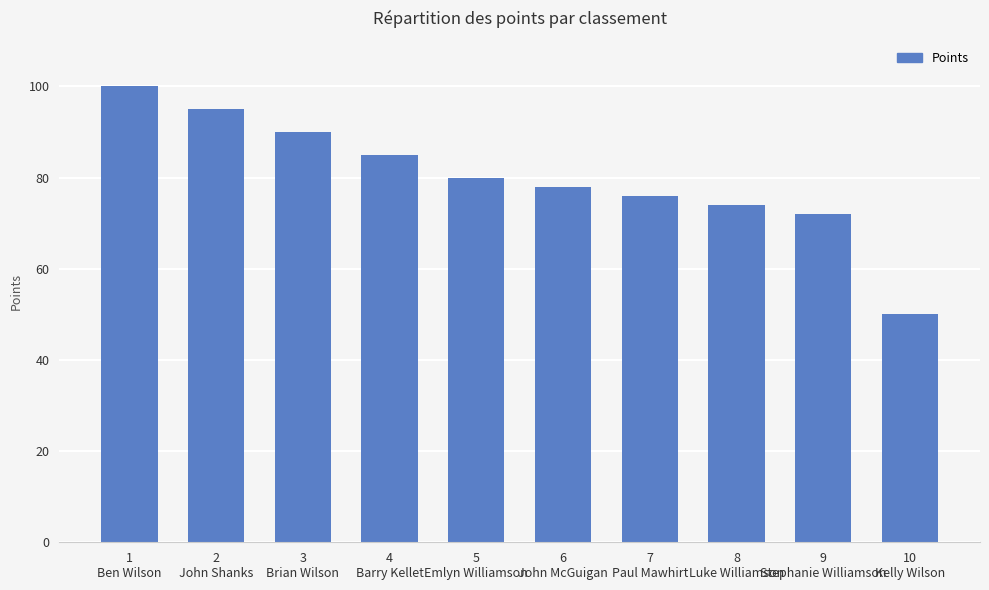

Which has a higher value, 1
Ben Wilson or 2
John Shanks?

1
Ben Wilson